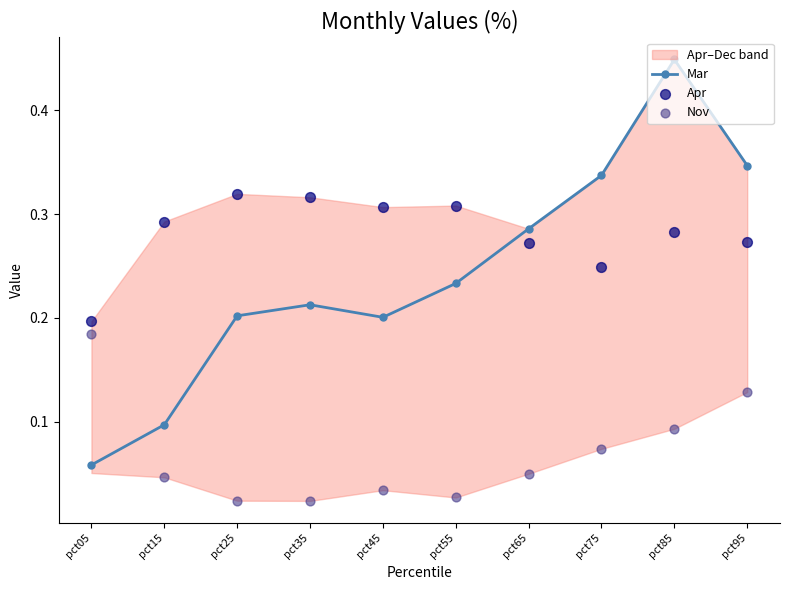

Which series has the largest total across all categories?

Apr